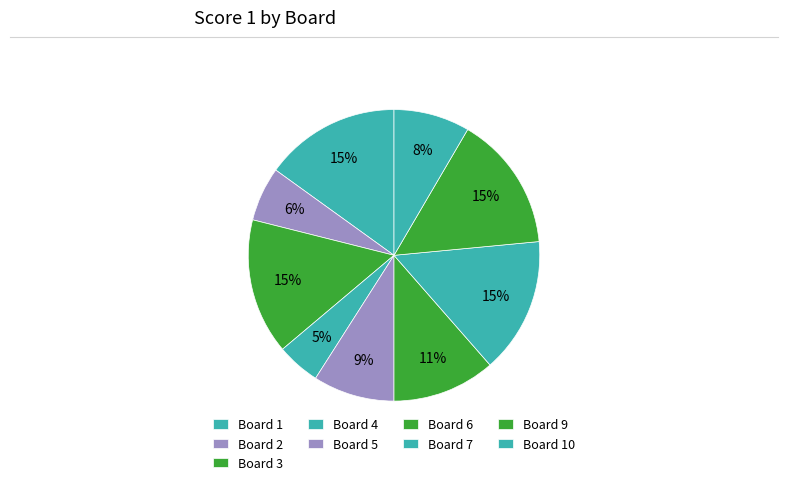

Rank the categories by value from highest to lowest.

1, 3, 7, 9, 6, 5, 10, 2, 4, 8